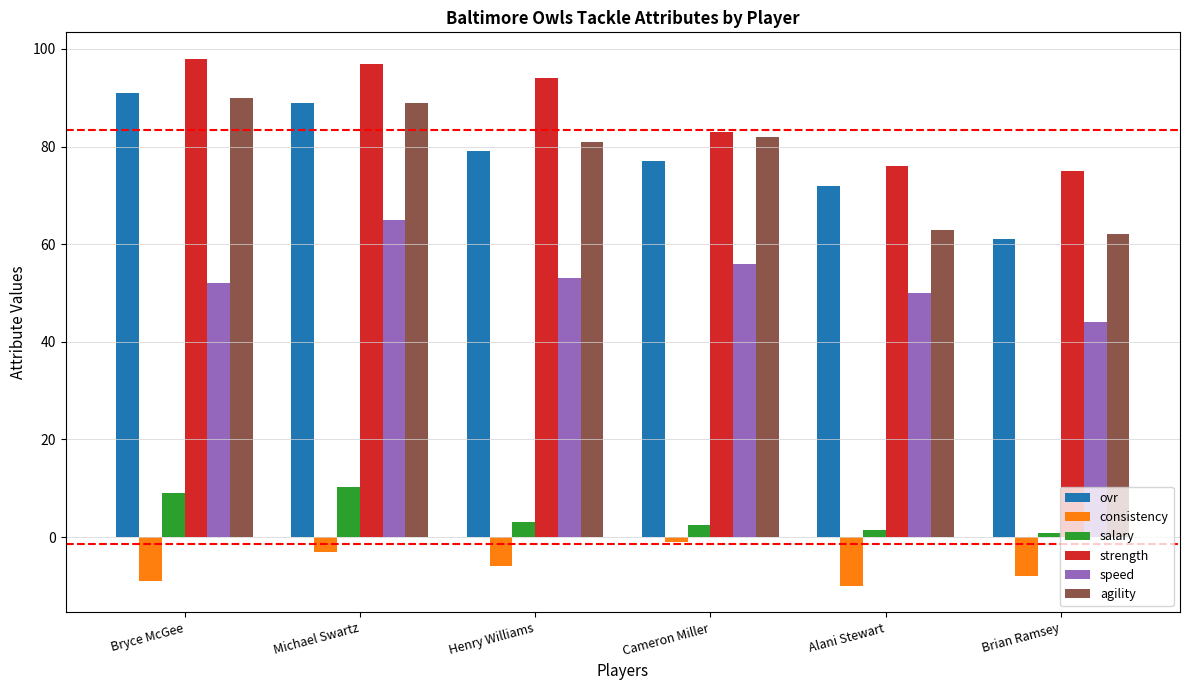

How many series are shown in this chart?

6